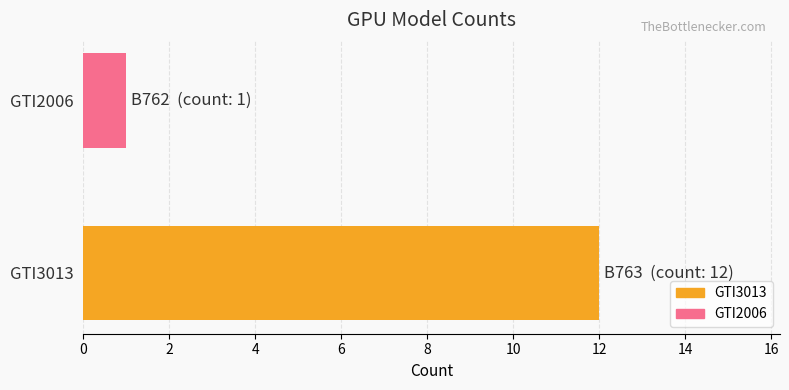

What is the highest value of the GTI3013 series?

12